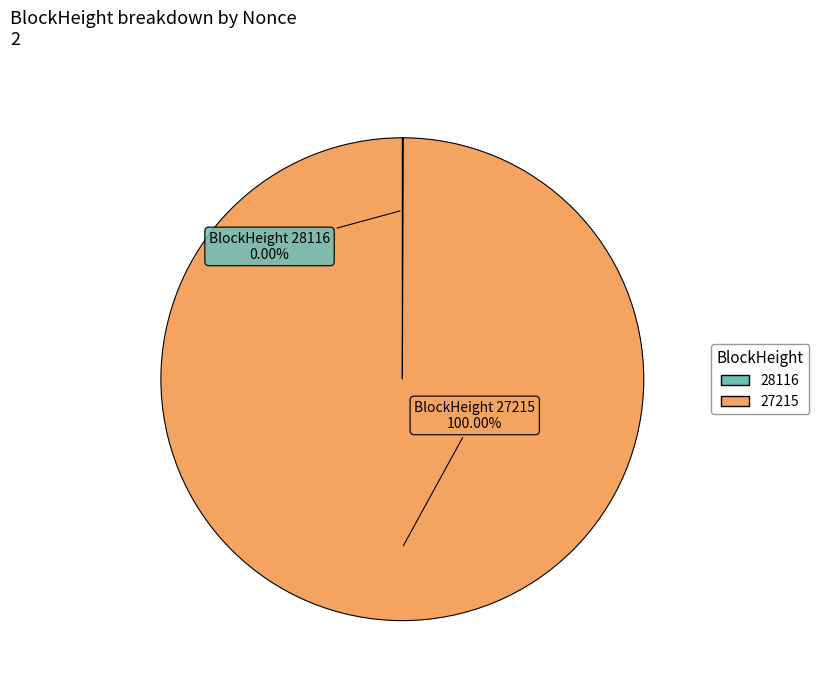

Which category accounts for the majority?

27215